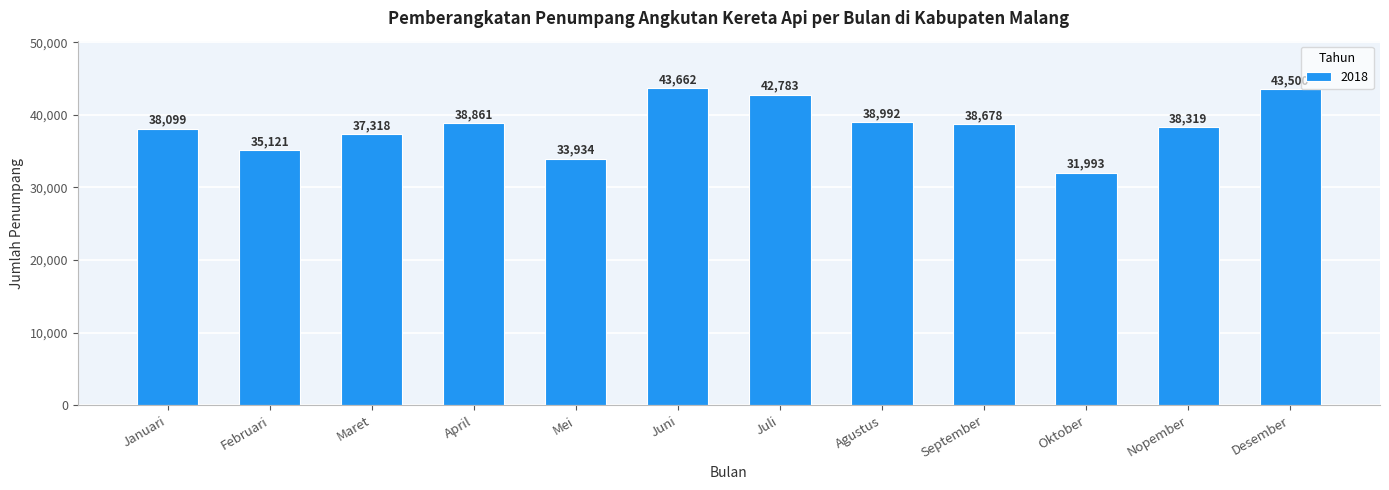

Approximately how many times larger is the value at Desember compared to Mei?

1.3